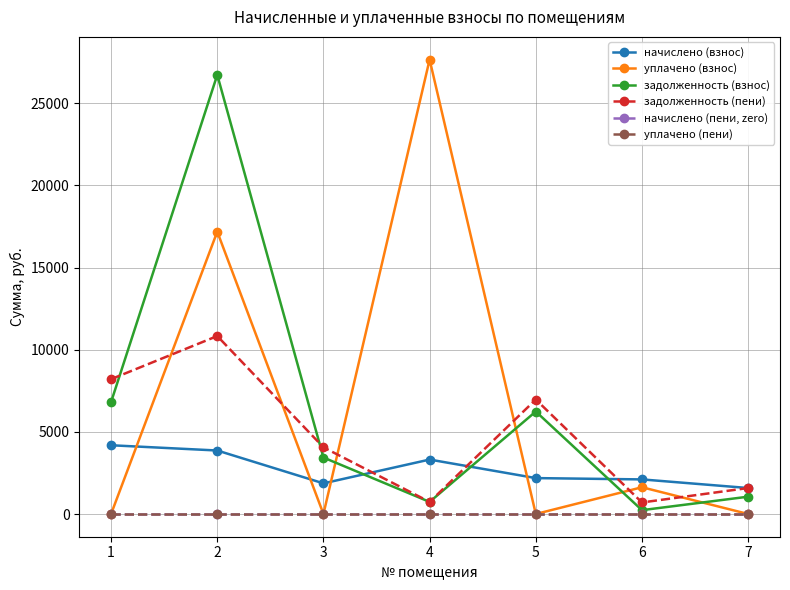

True or false: задолженность (пени) has a value of 8206.7 at 1.

True